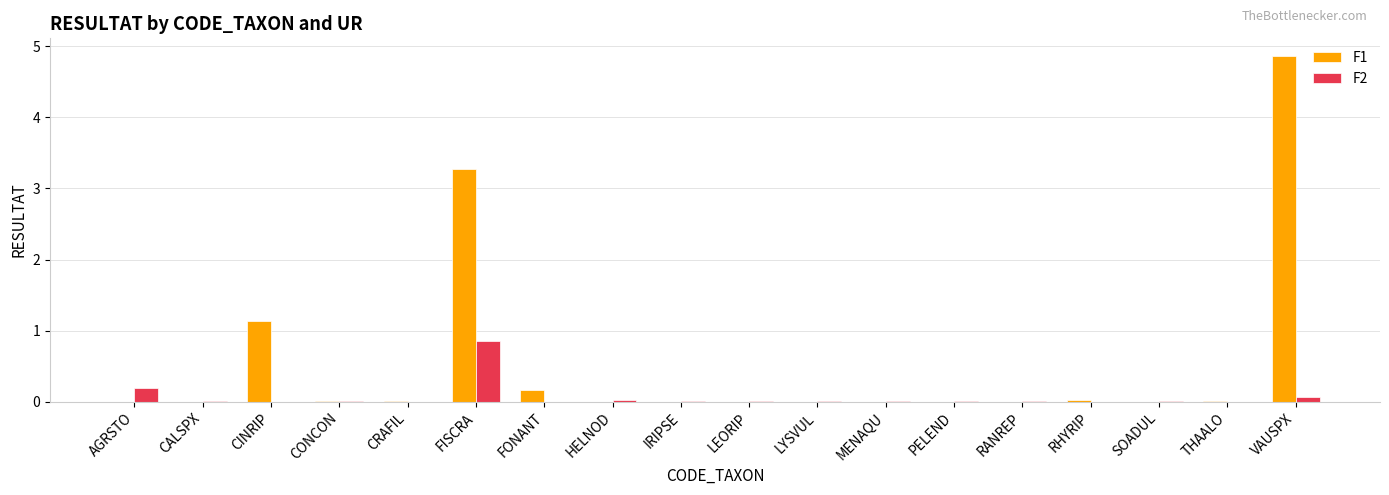

Which series has the largest total across all categories?

F1